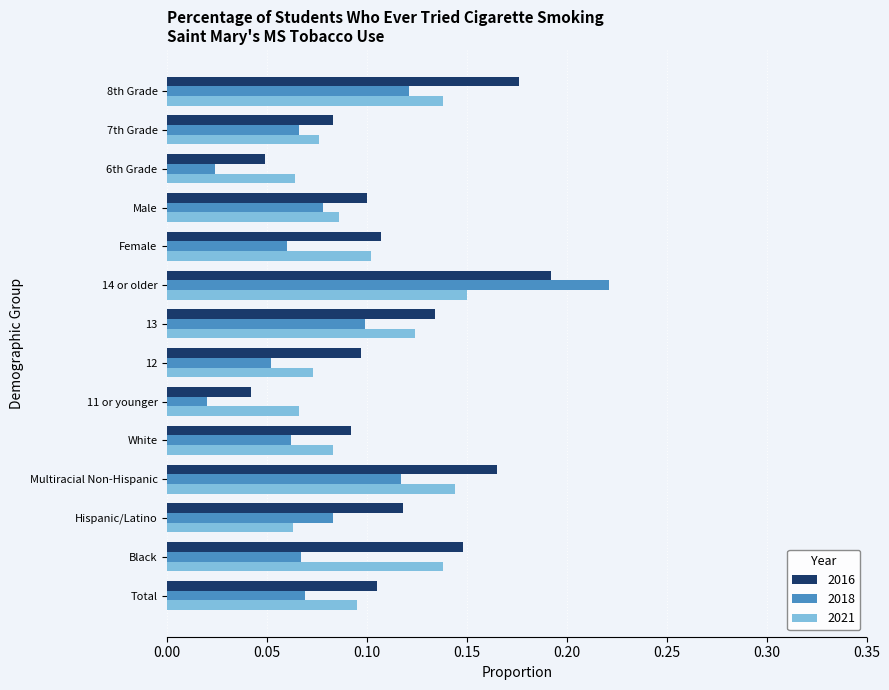

Which series changed the most between 7th Grade and 8th Grade?

2016